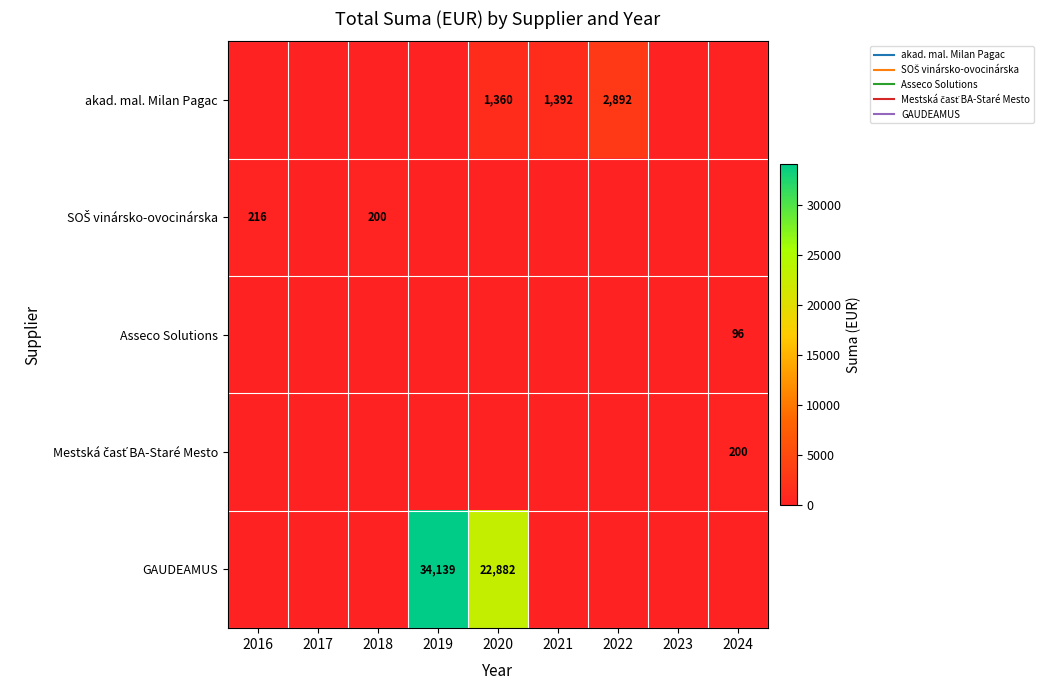

How many categories are shown in the chart?

9